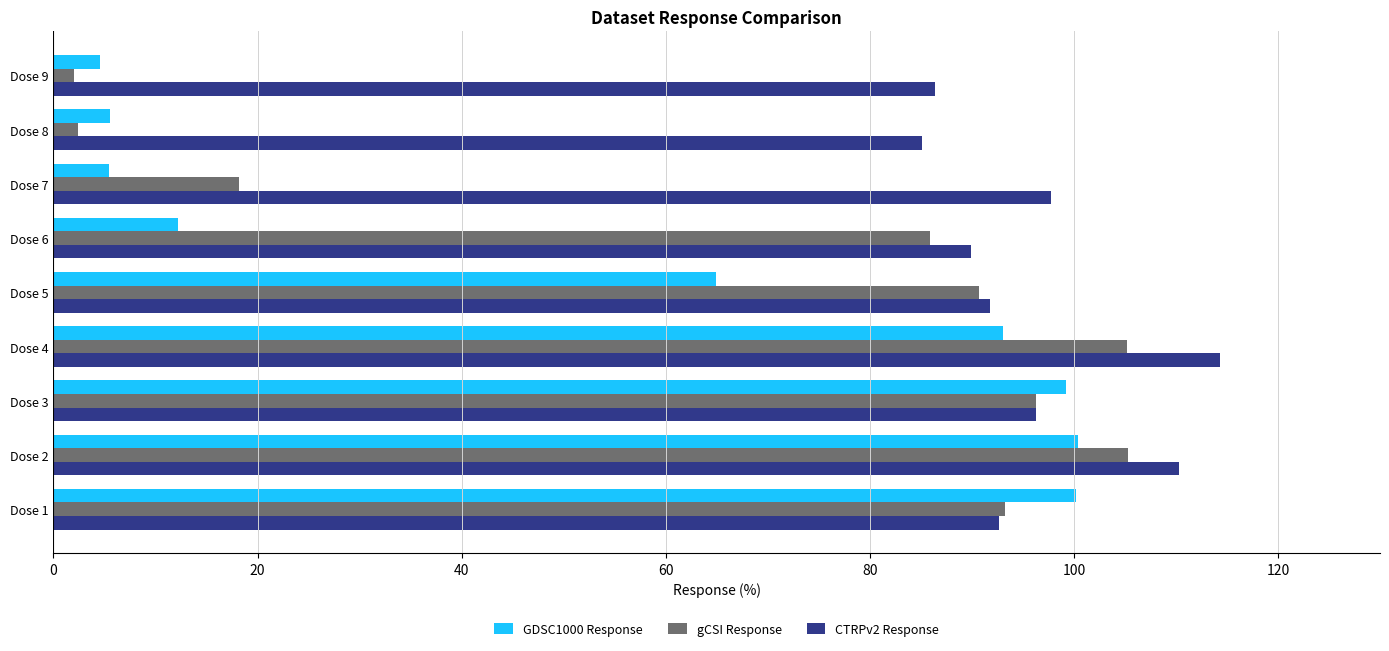

Which series has the widest spread of values?

gCSI Response